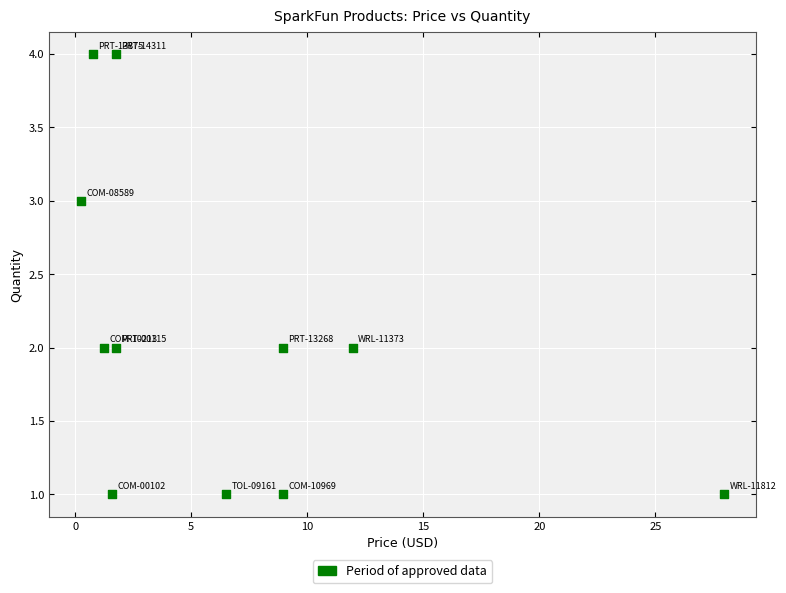

What is the range of Y values (max minus min)?

3